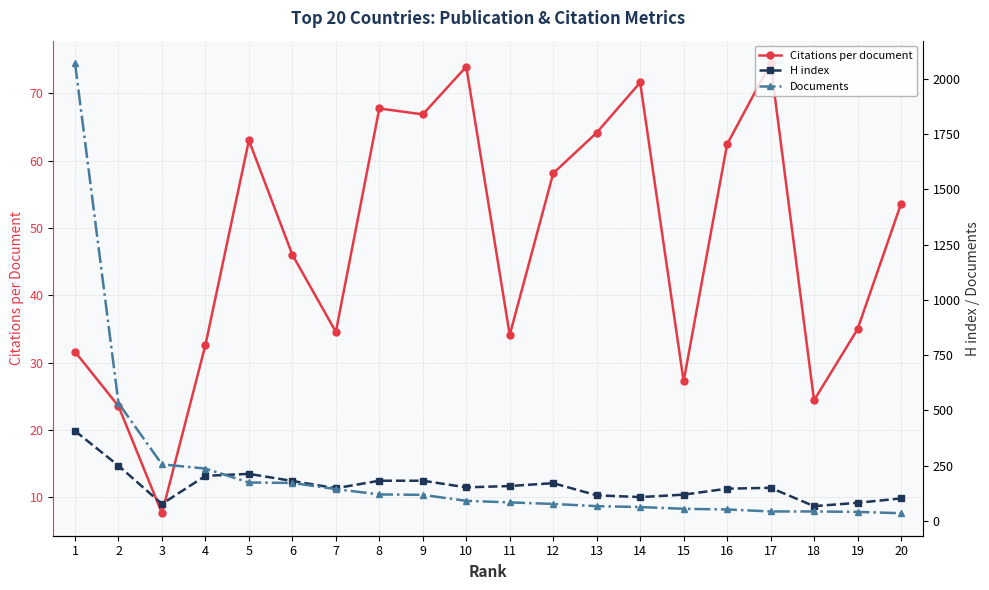

The Documents series shows 41.0 at 19. True or false?

True